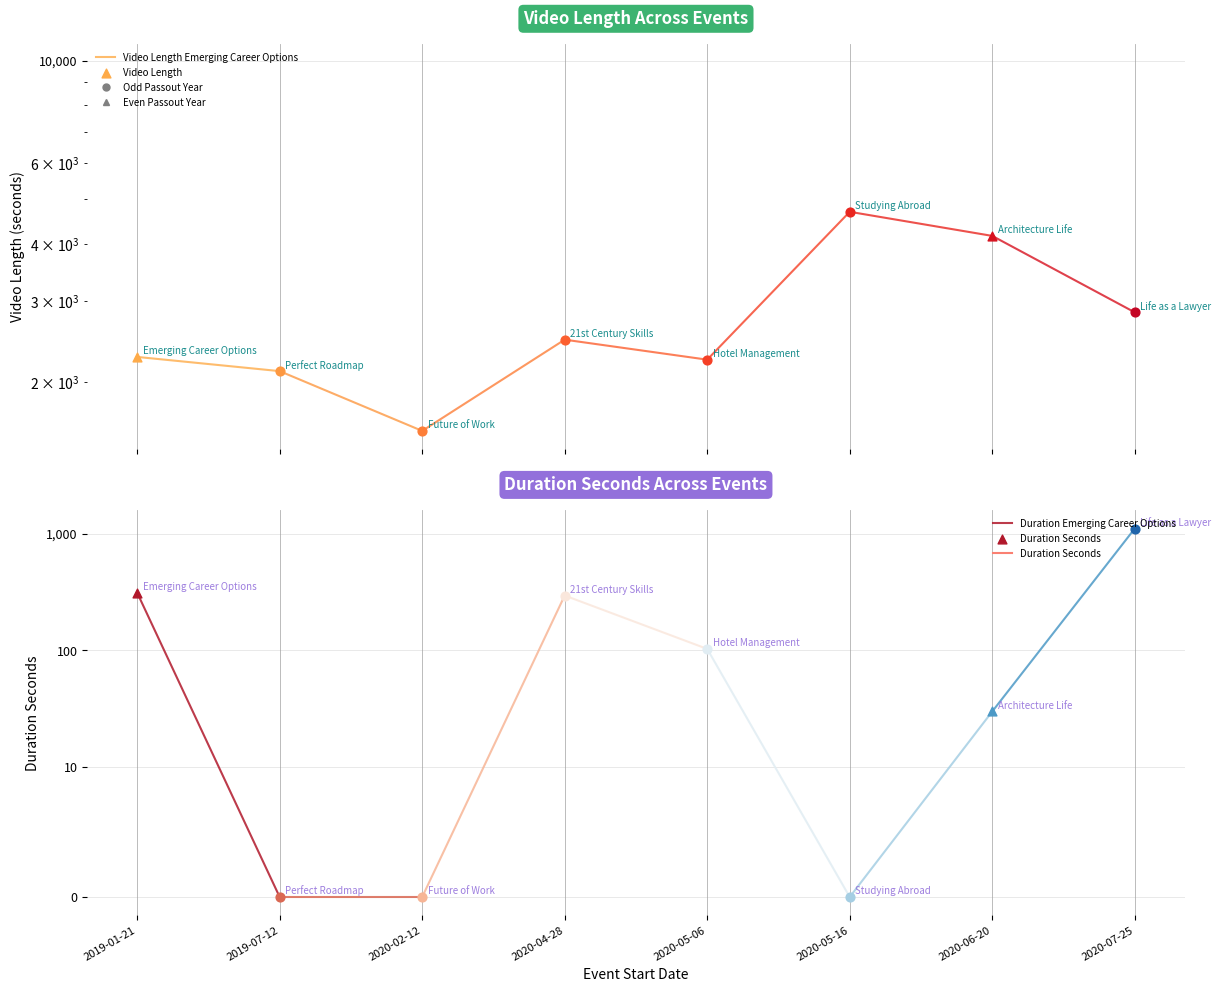

Is the value of Video Length Emerging Career Options at 2019-01-21 greater than the value of Duration Emerging Career Options at 2019-01-21?

Yes